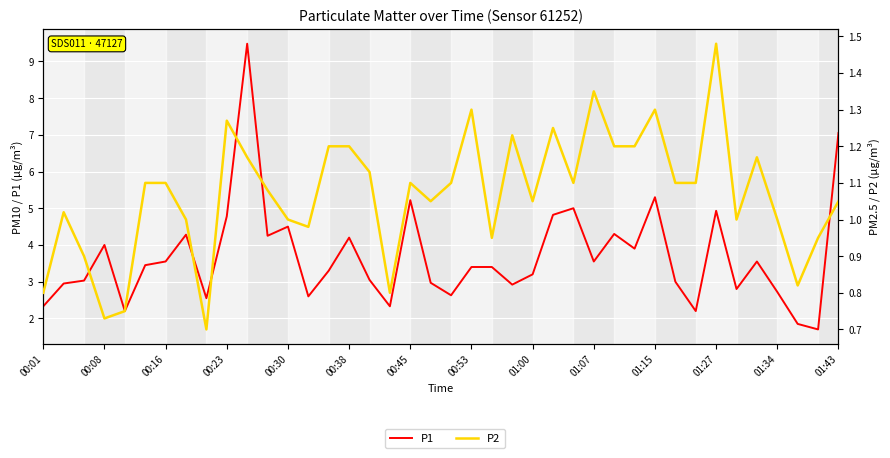

Does the chart display data point markers on the line(s)?

No